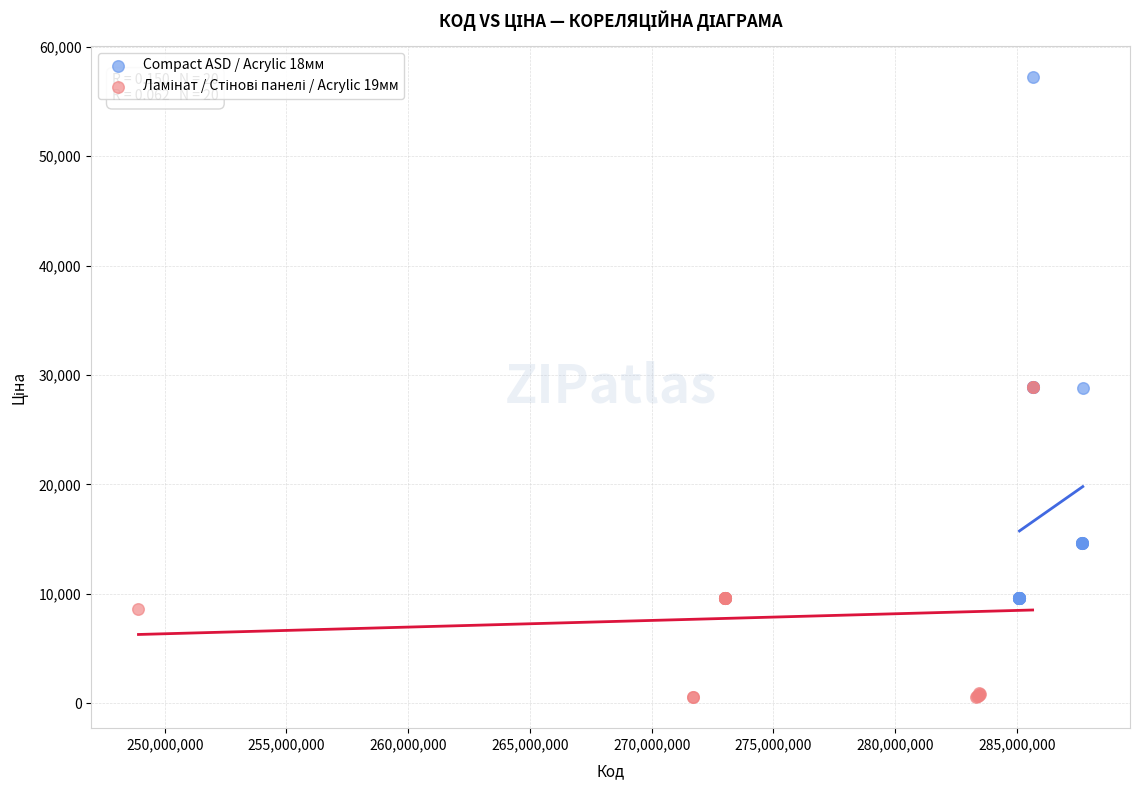

Which series reaches the maximum Y coordinate?

Compact ASD / Acrylic 18мм